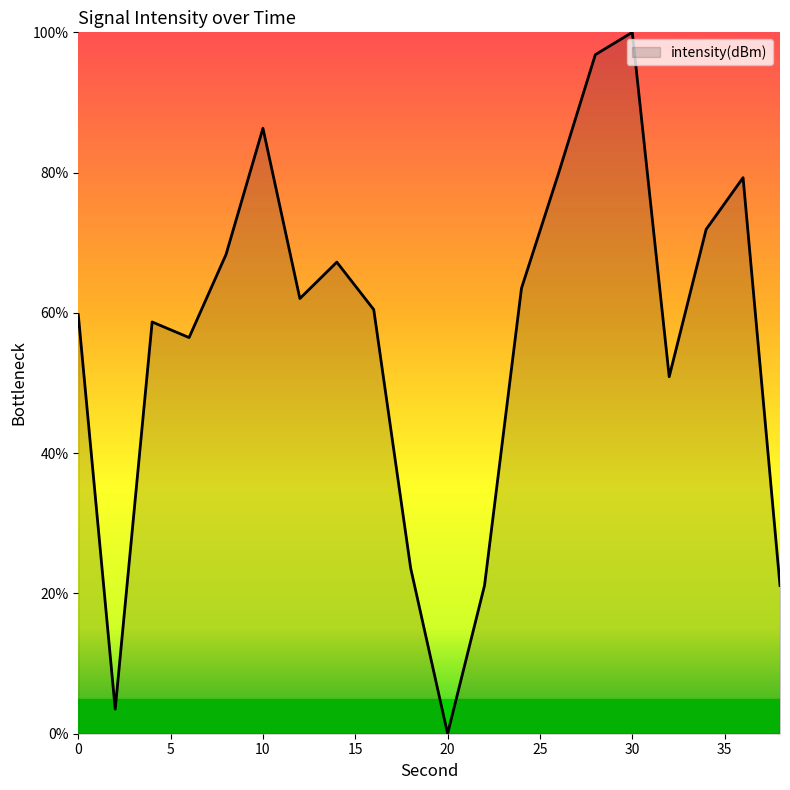

How many interior local peaks (higher than both neighbors) does the data have?

5